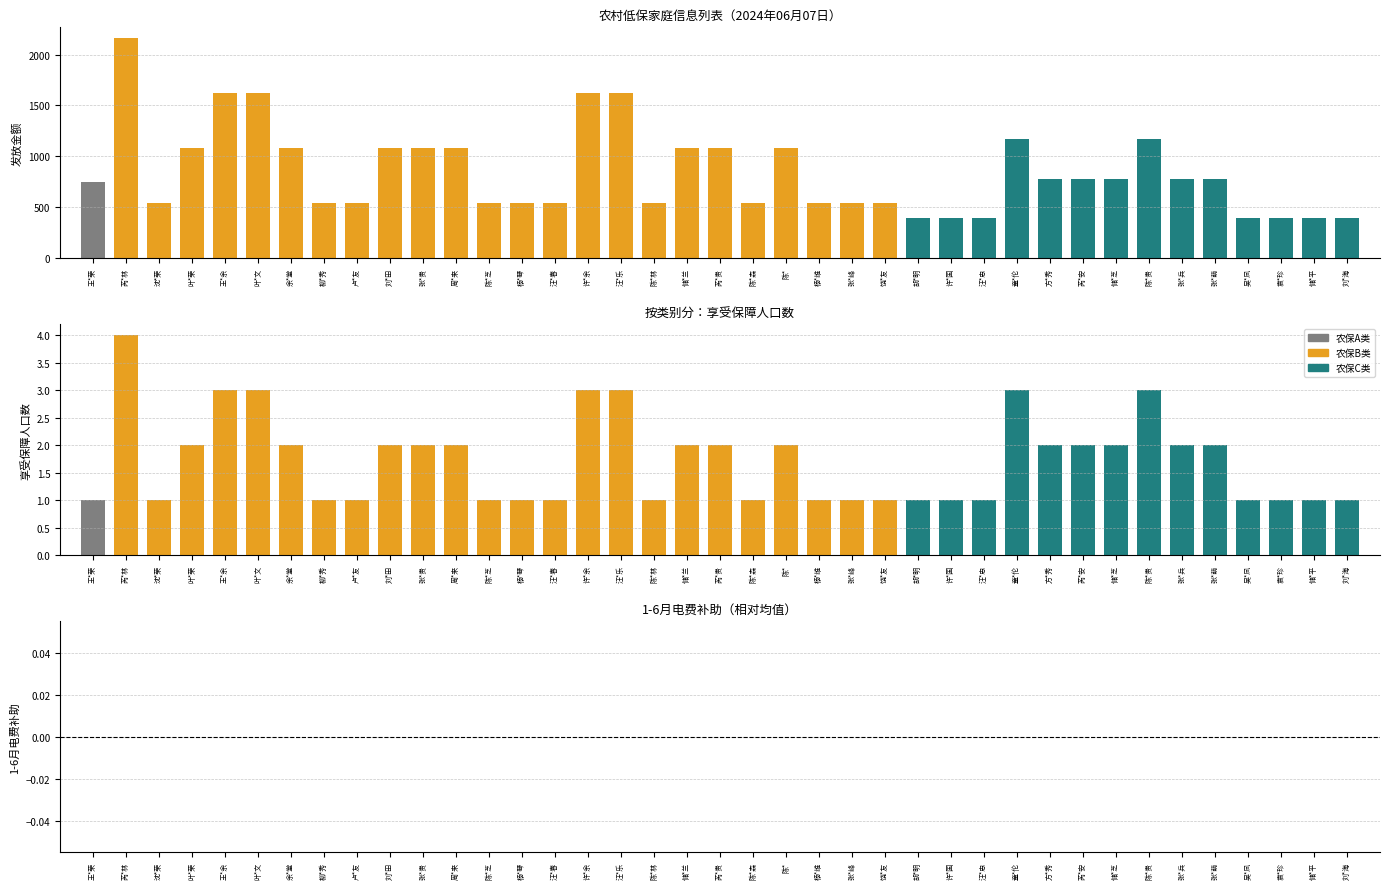

True or false: 1-6月电费补助 has a value of 77.5 at 汪*春.

False